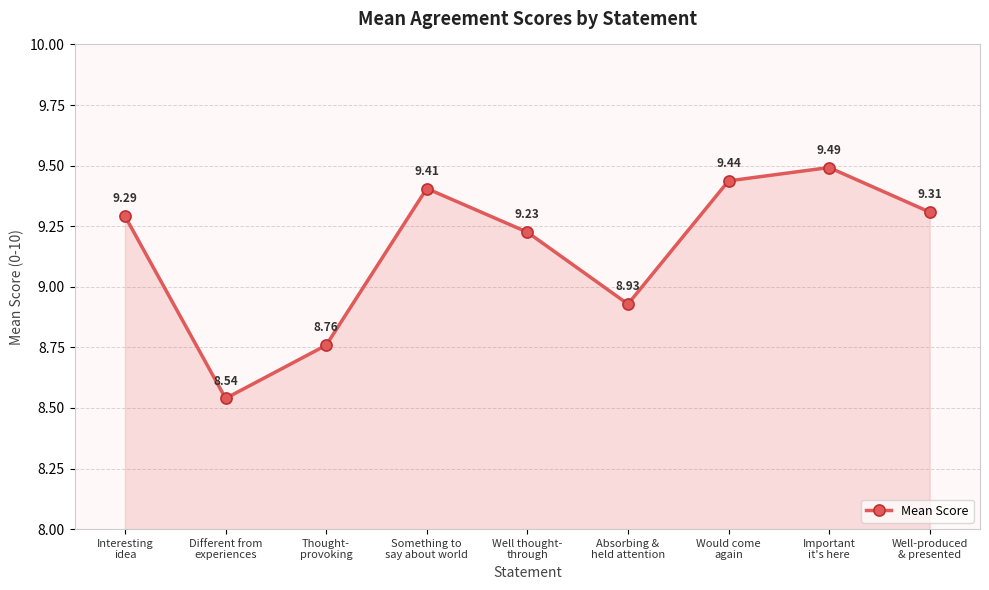

What is the value of the 3rd point from the left?

8.8